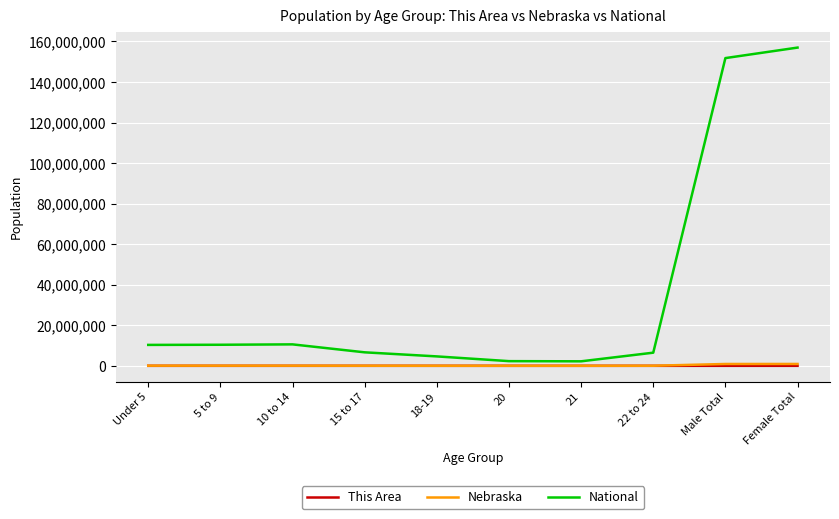

At which category does the chart reach its peak across all series?

Female Total